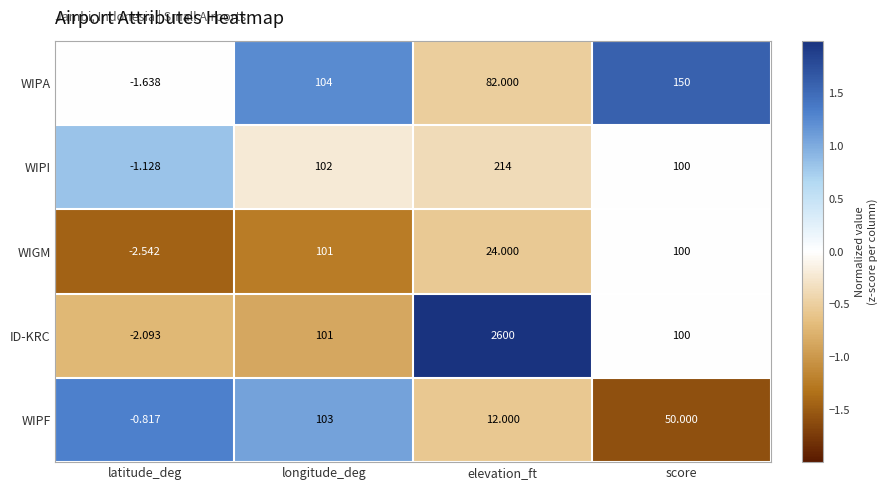

List the series in order of their peak value, lowest first.

WIGM, WIPF, WIPA, WIPI, ID-KRC